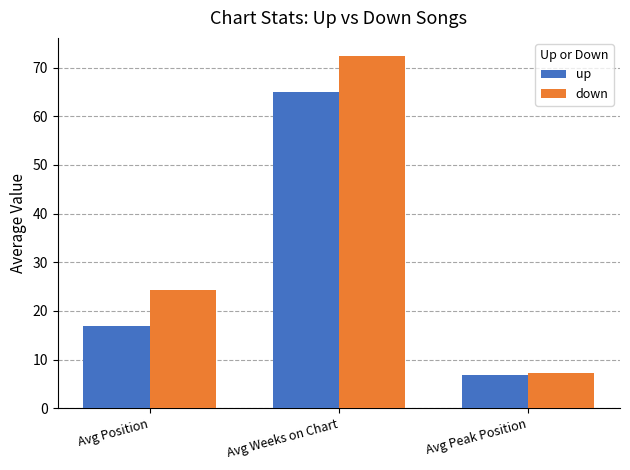

Are the bars horizontal?

No